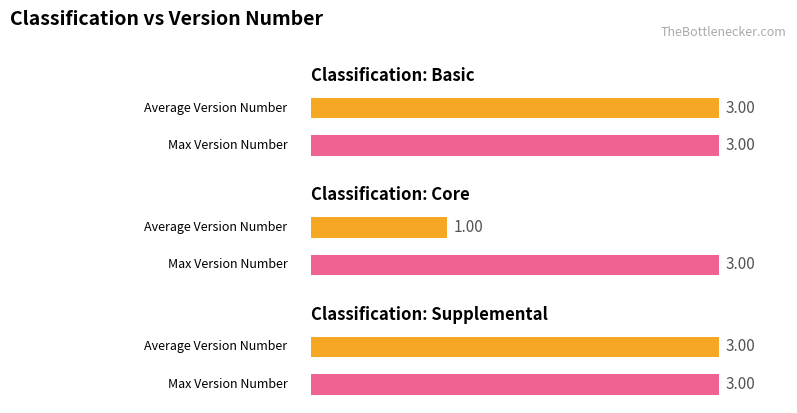

What is the label of the 3rd bar from the left?

Supplemental